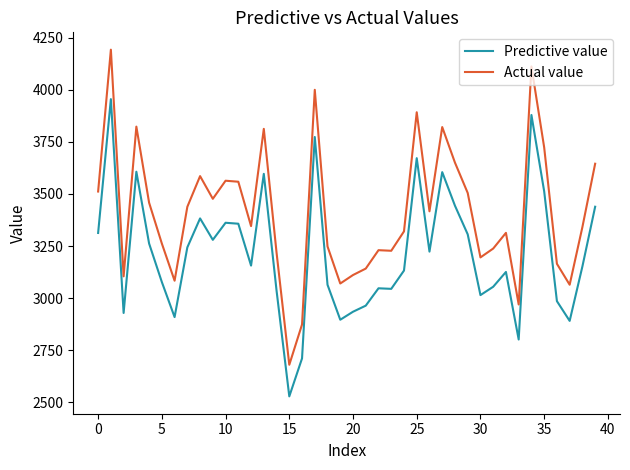

What is the difference between the maximum and minimum values in the Actual value series?

1511.6